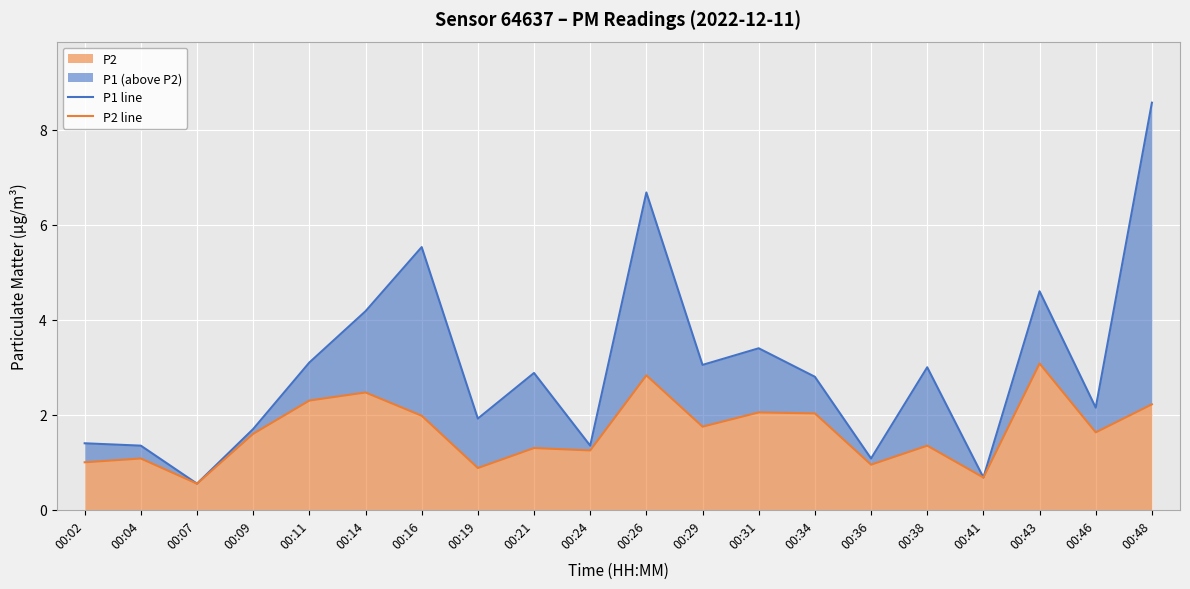

True or false: P2 line has a value of 1.6 at 00:46.

True